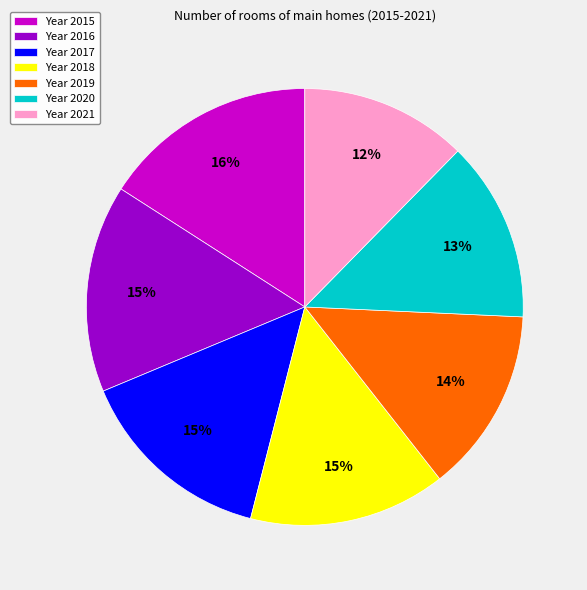

What is the smallest slice in the pie chart?

Year 2021